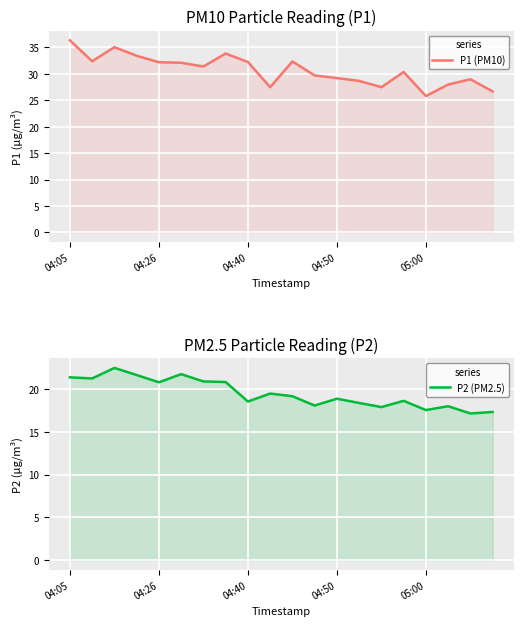

True or false: P2 (PM2.5) and P1 (PM10) cross at least once.

False